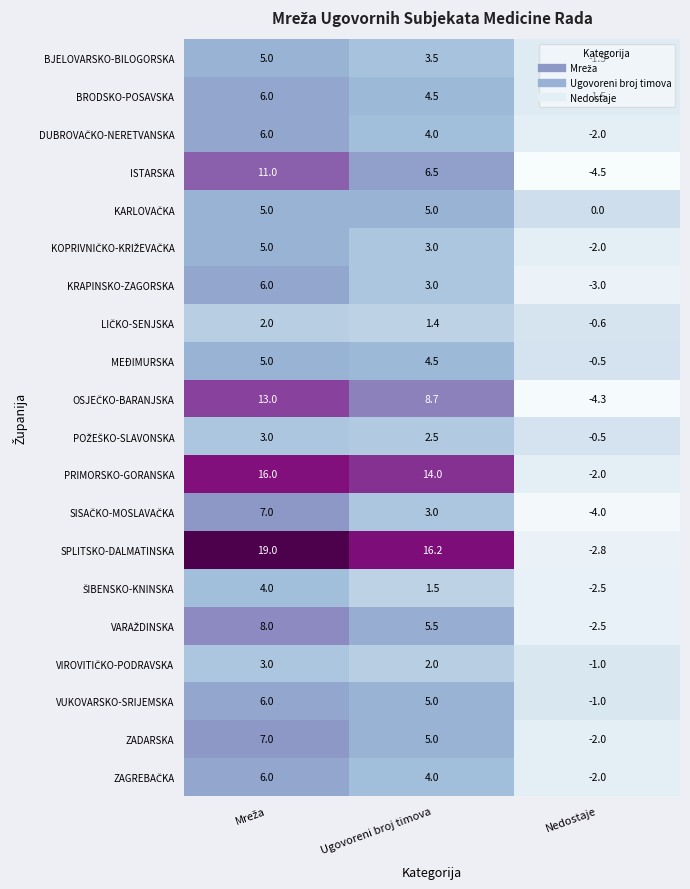

True or false: BJELOVARSKO-BILOGORSKA has a value of 3.5 at Ugovoreni broj timova.

True